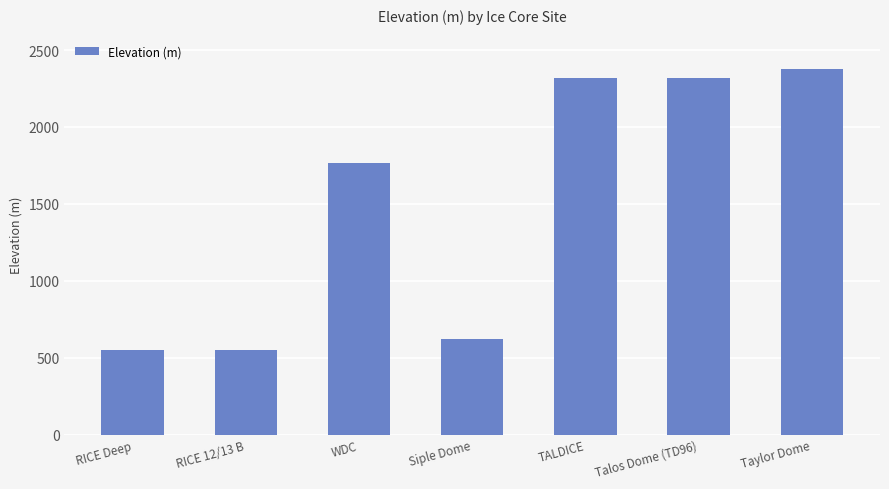

Which has a higher value, TALDICE or RICE 12/13 B?

TALDICE